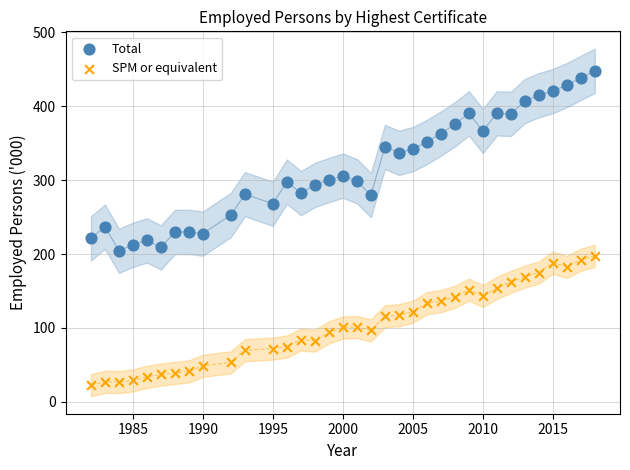

Which series reaches the maximum Y coordinate?

Total